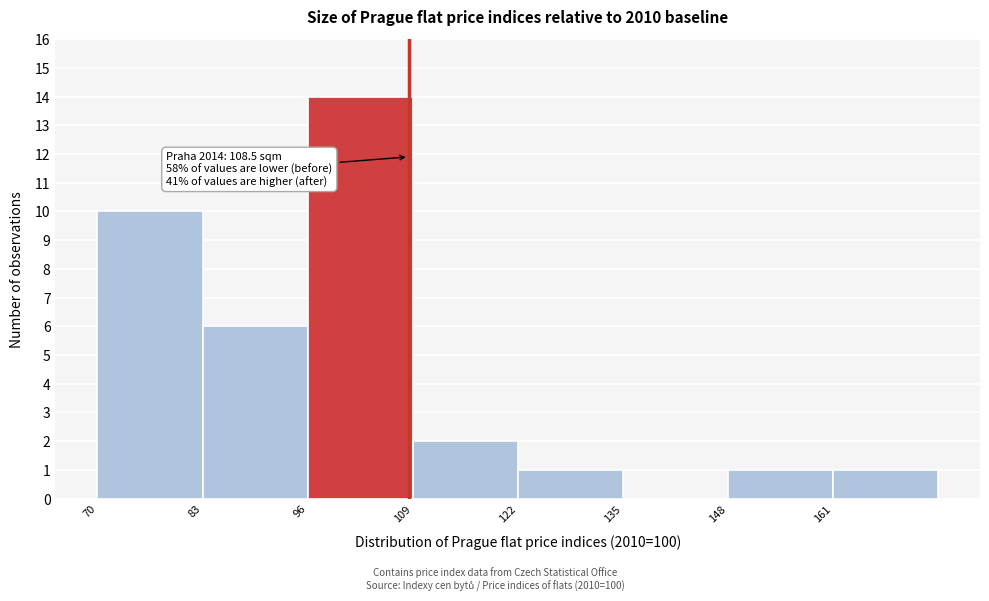

Over which range of the x-axis is the bar tallest?

96 to 109